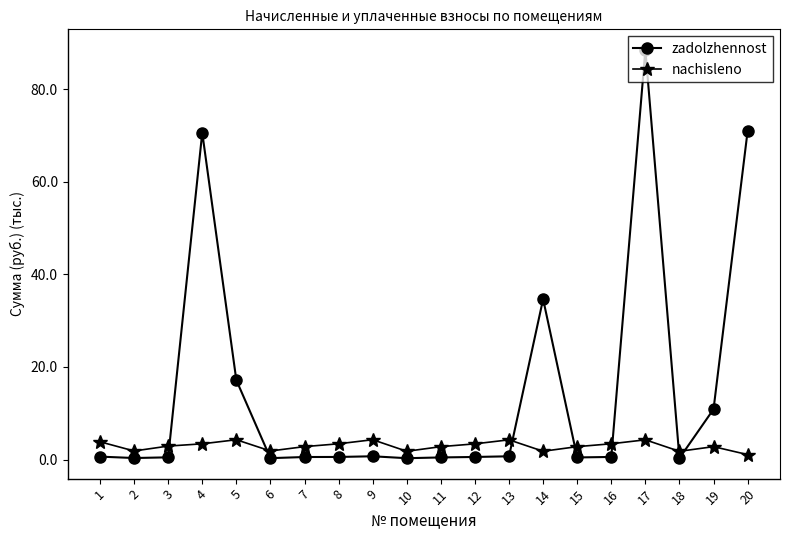

List the series in order of their peak value, highest first.

zadolzhennost, nachisleno